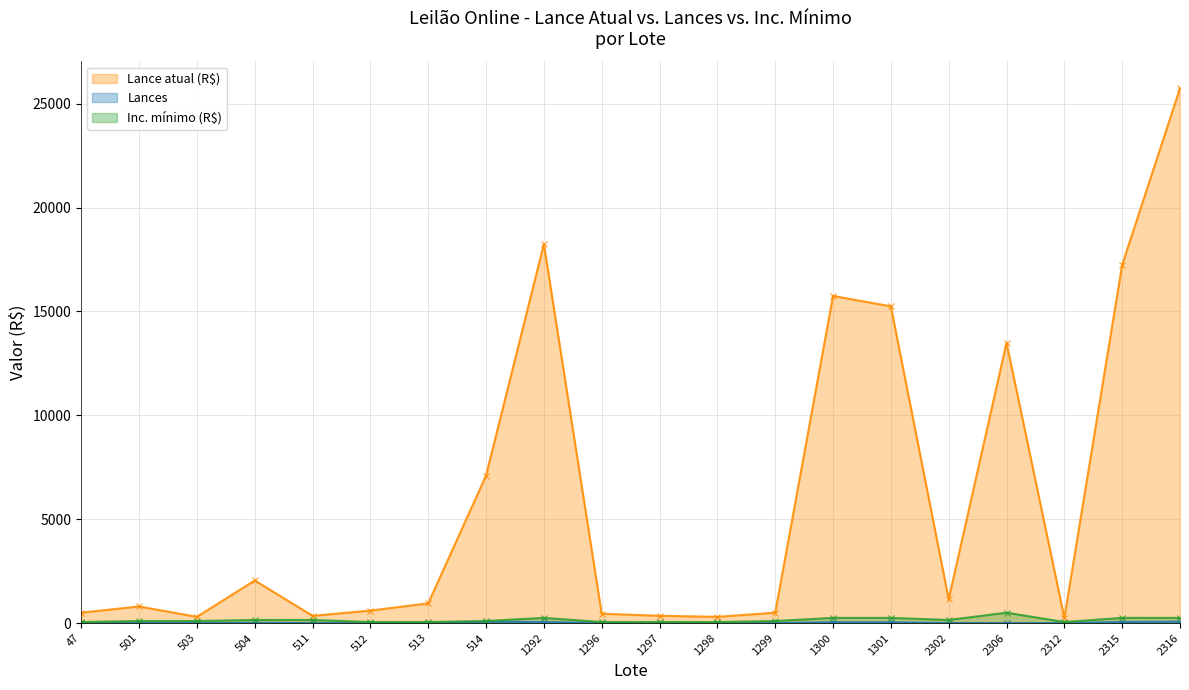

What are all the series names shown in the legend?

Lance atual (R$), Lances, Inc. mínimo (R$)